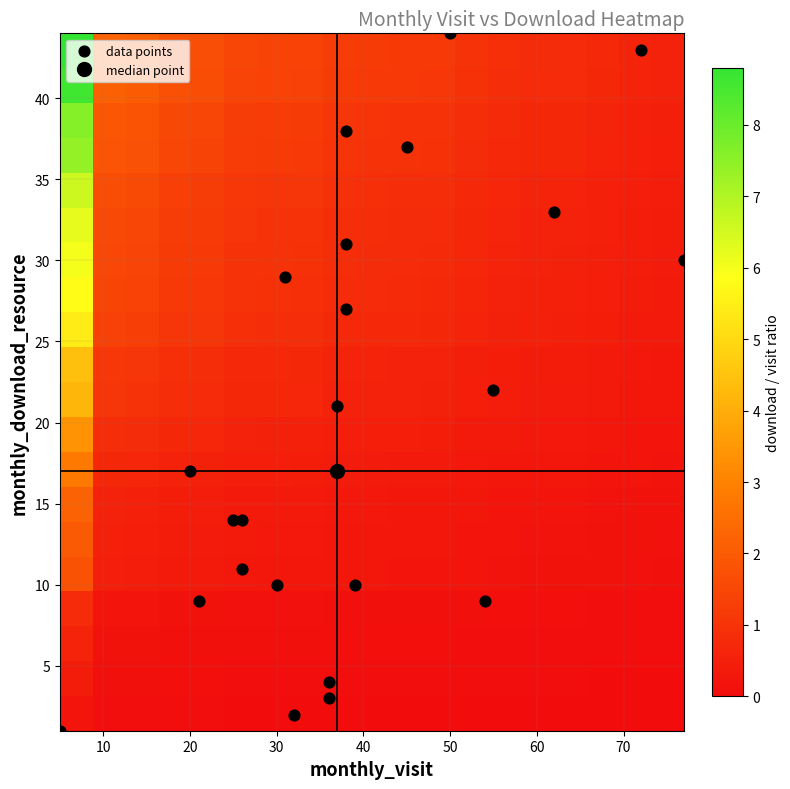

What is the minimum value shown in the chart?

1